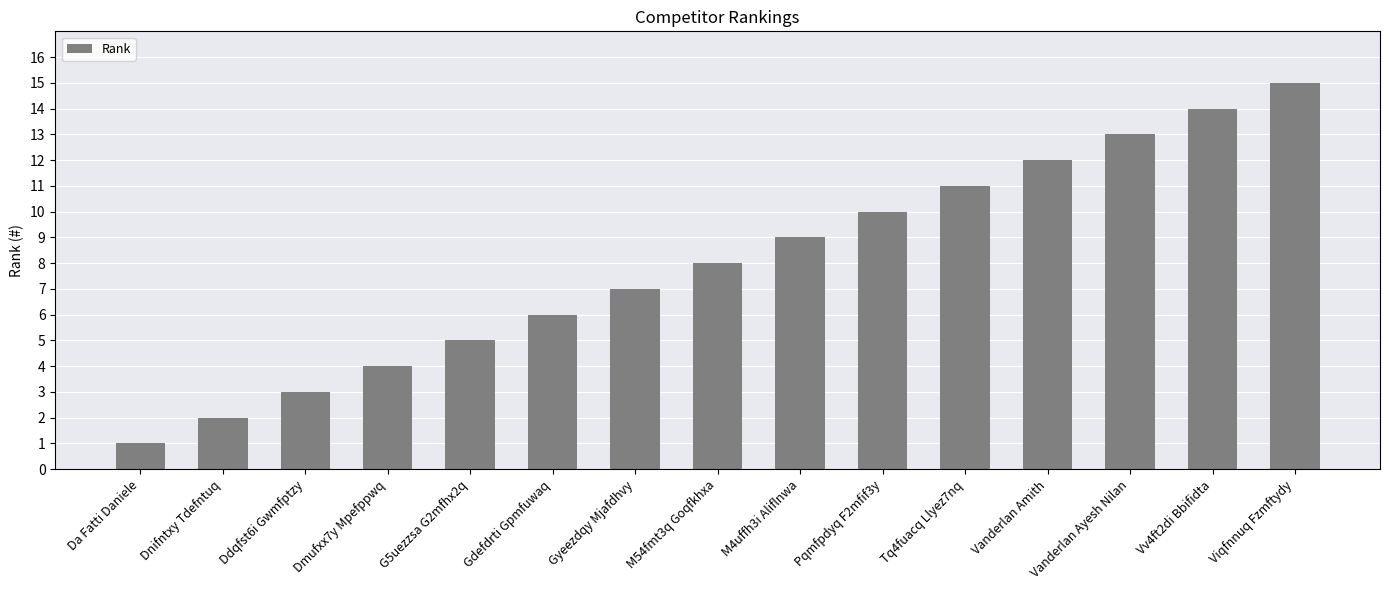

Which has a higher value, Pqmfpdyq F2mfif3y or Gdefdrti Gpmfuwaq?

Pqmfpdyq F2mfif3y